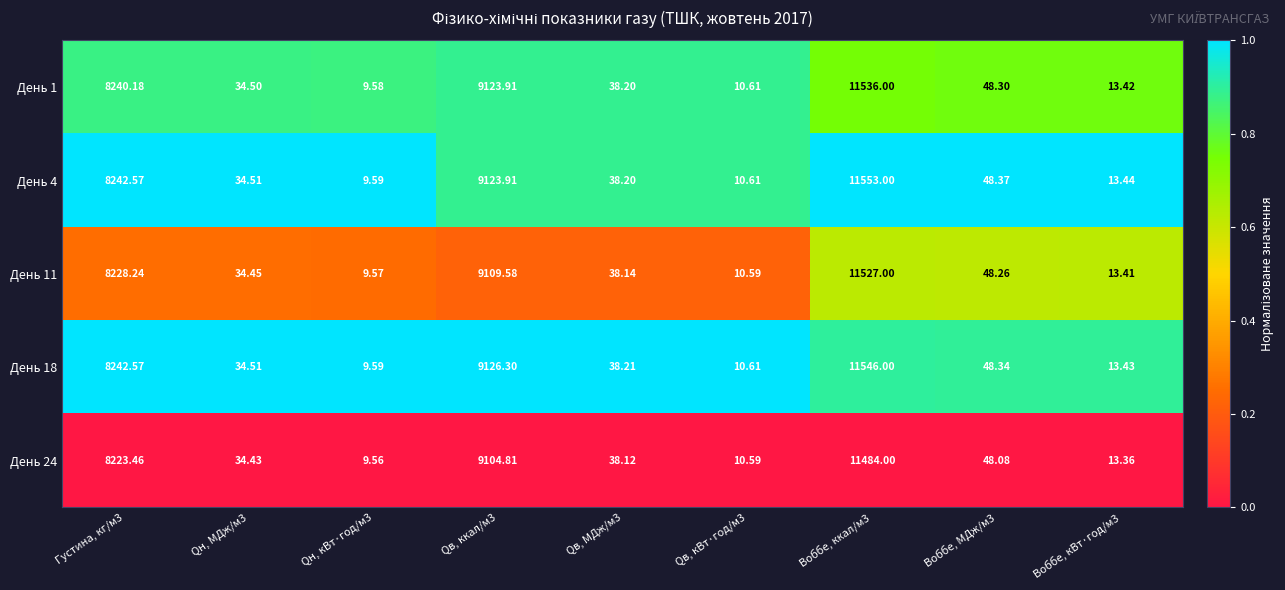

Is the value of День 11 at Qв, кВт·год/м3 greater than the value of День 1 at Qв, ккал/м3?

No